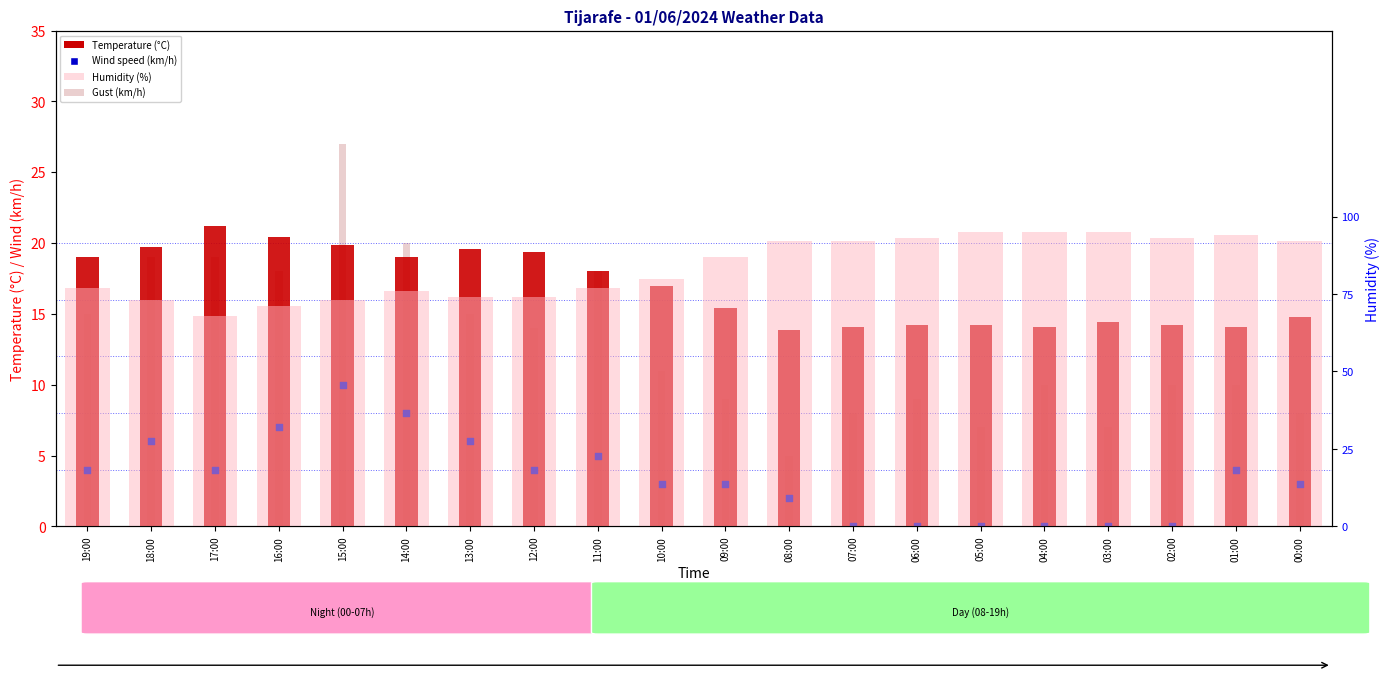

What is the total value across all series at 14:00?

123.0